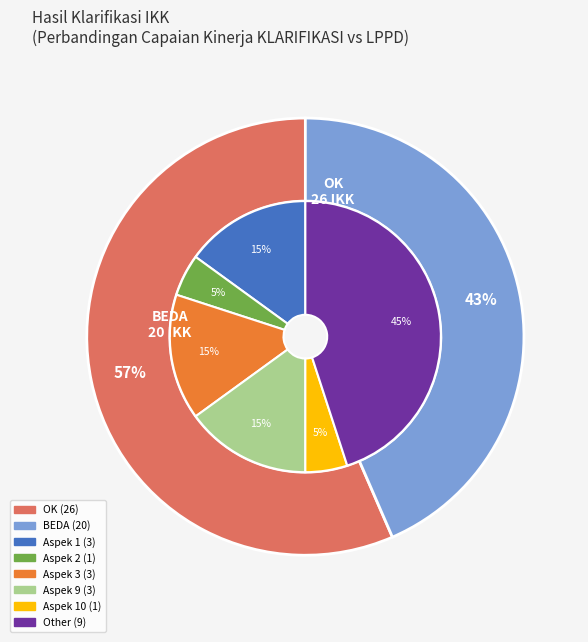

To the nearest percent, what is the combined percentage of BEDA and OK?

100%